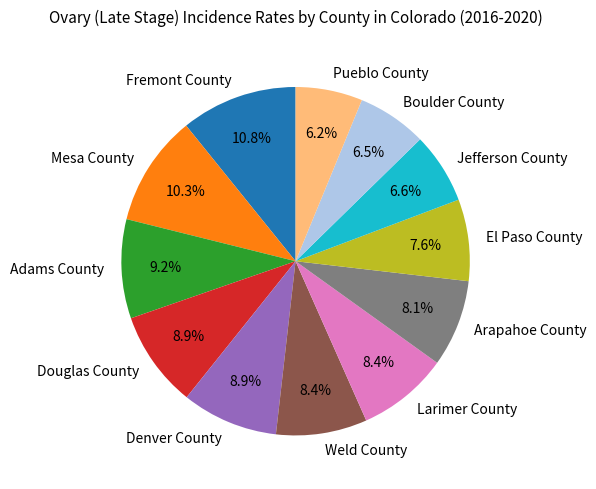

Which has a higher value, Larimer County or Mesa County?

Mesa County